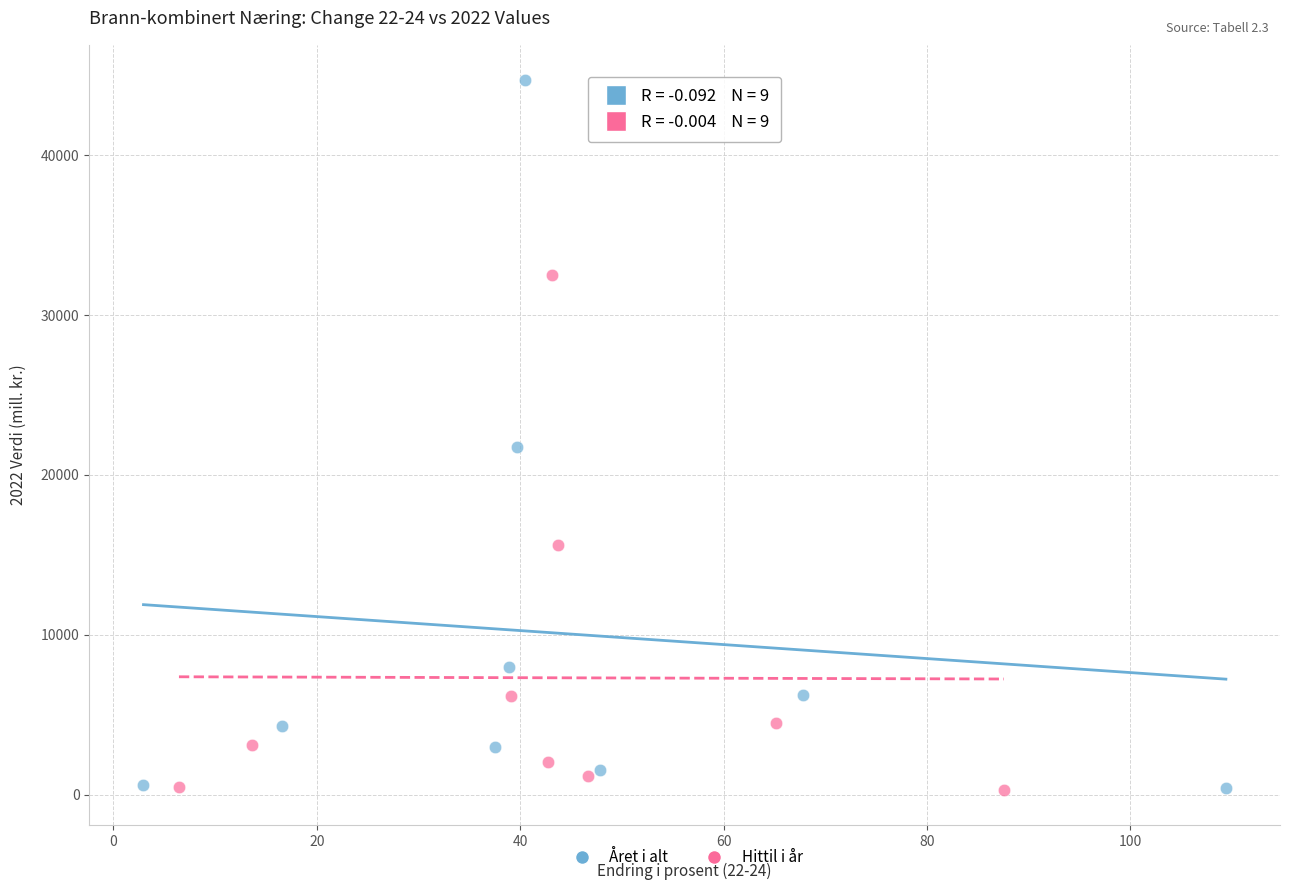

Which series has the widest spread of Y values?

Året i alt